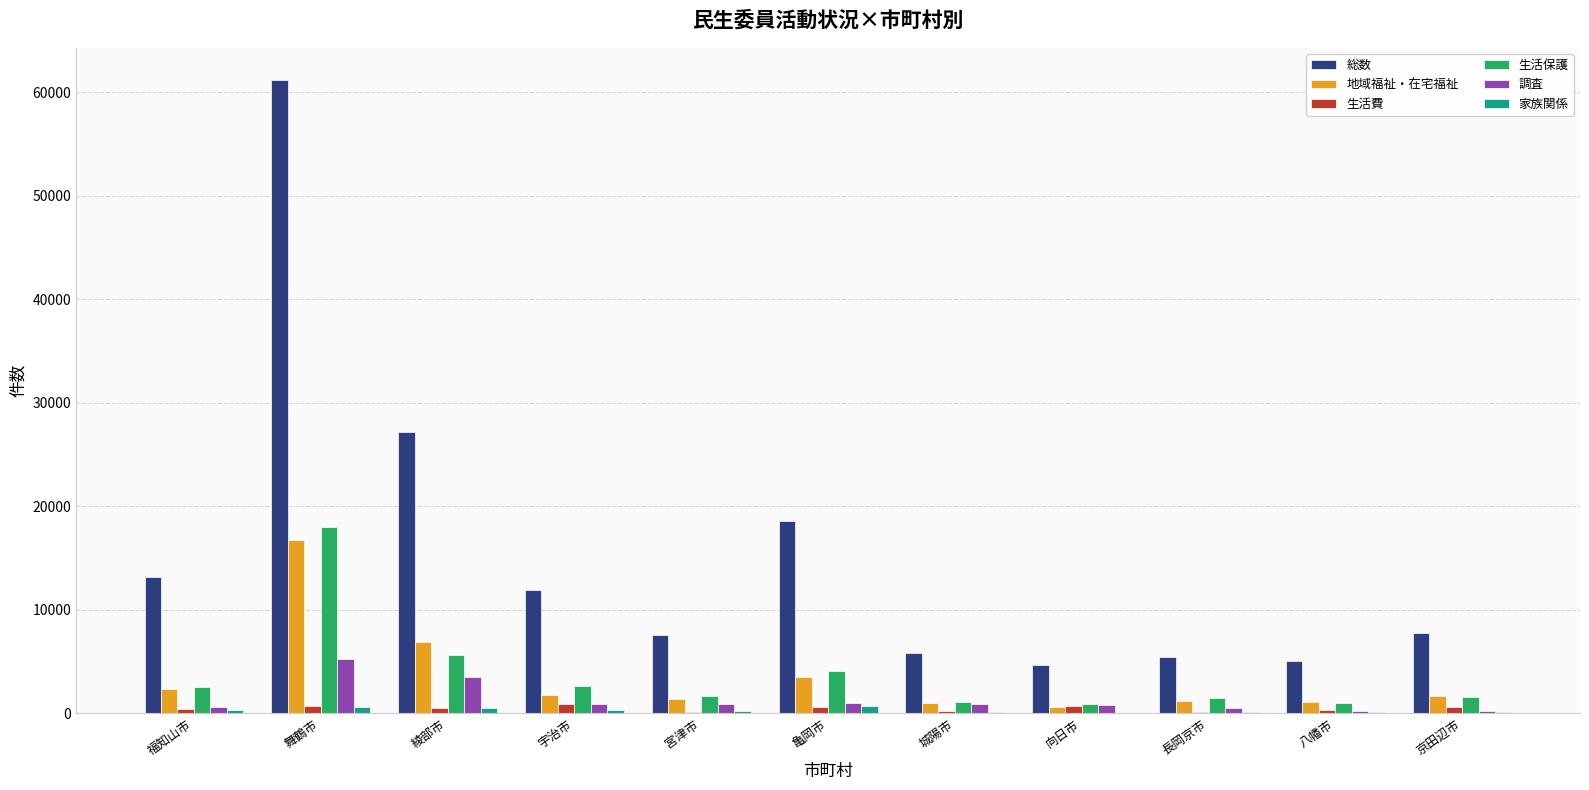

Count the number of categories in the chart.

11